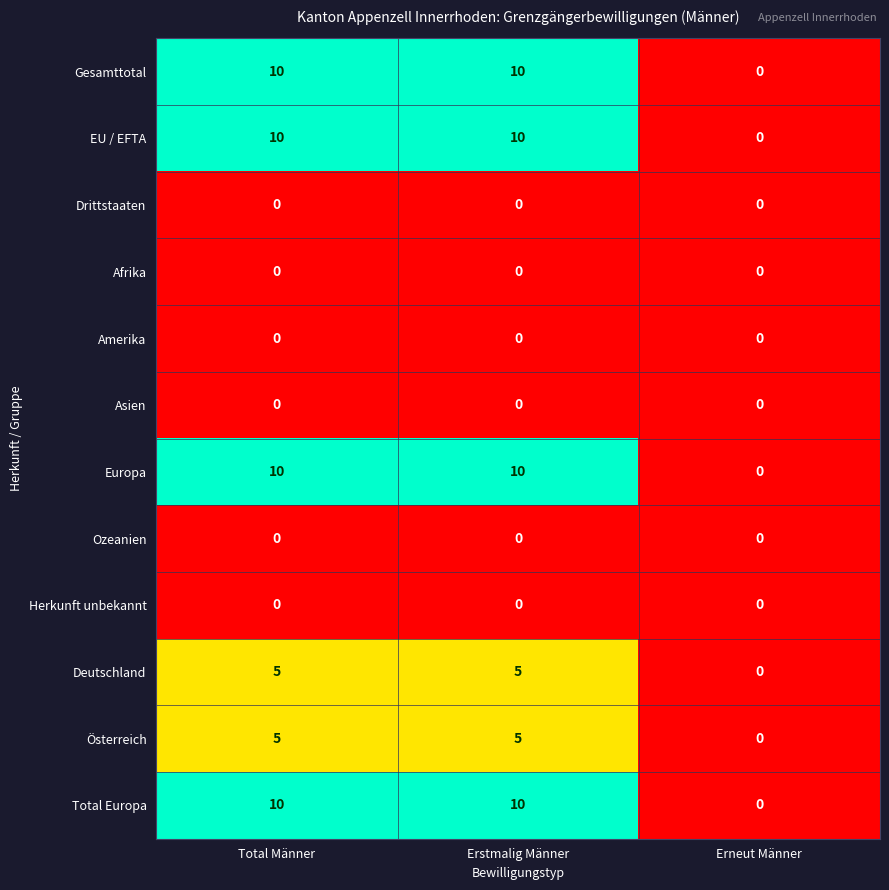

What is the greatest value displayed?

10